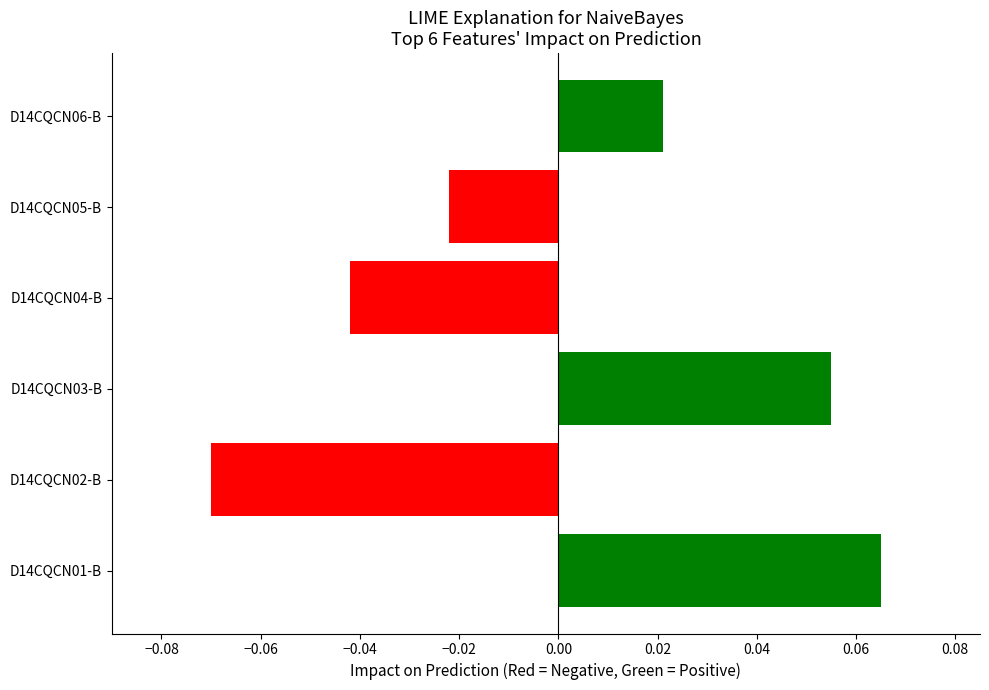

How many data points does each series have?

6